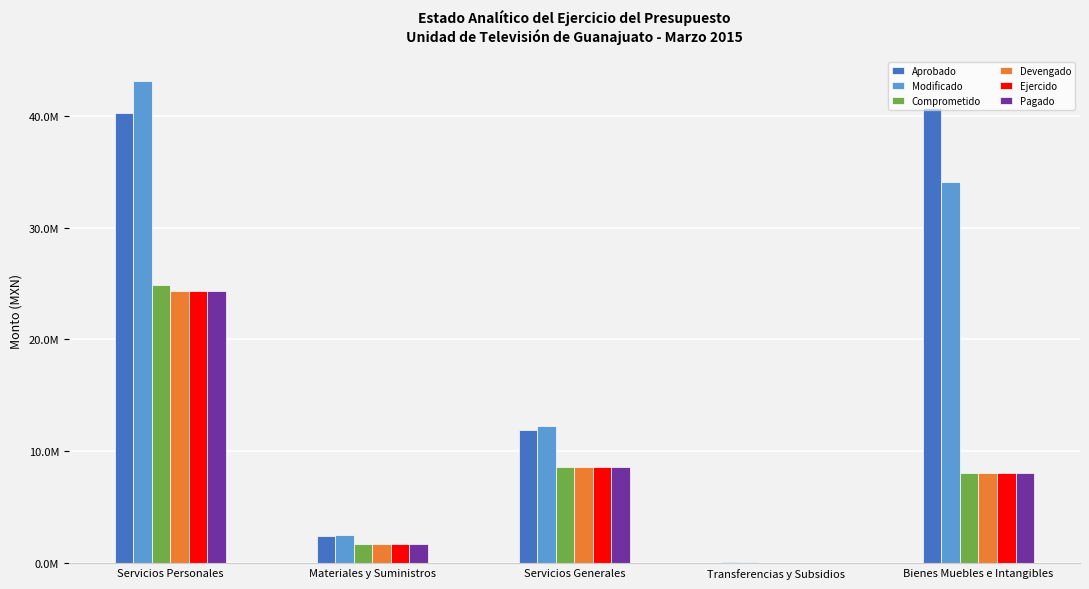

The Ejercido series shows 8057836.8 at Bienes Muebles e Intangibles. True or false?

True